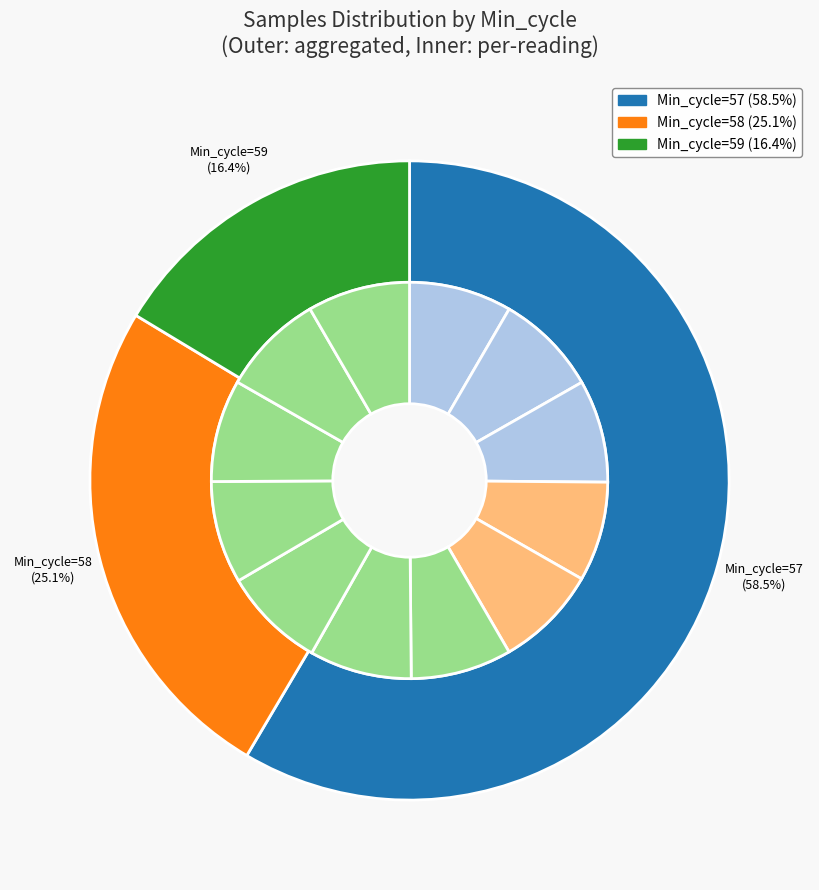

How many slices are in this pie chart?

12